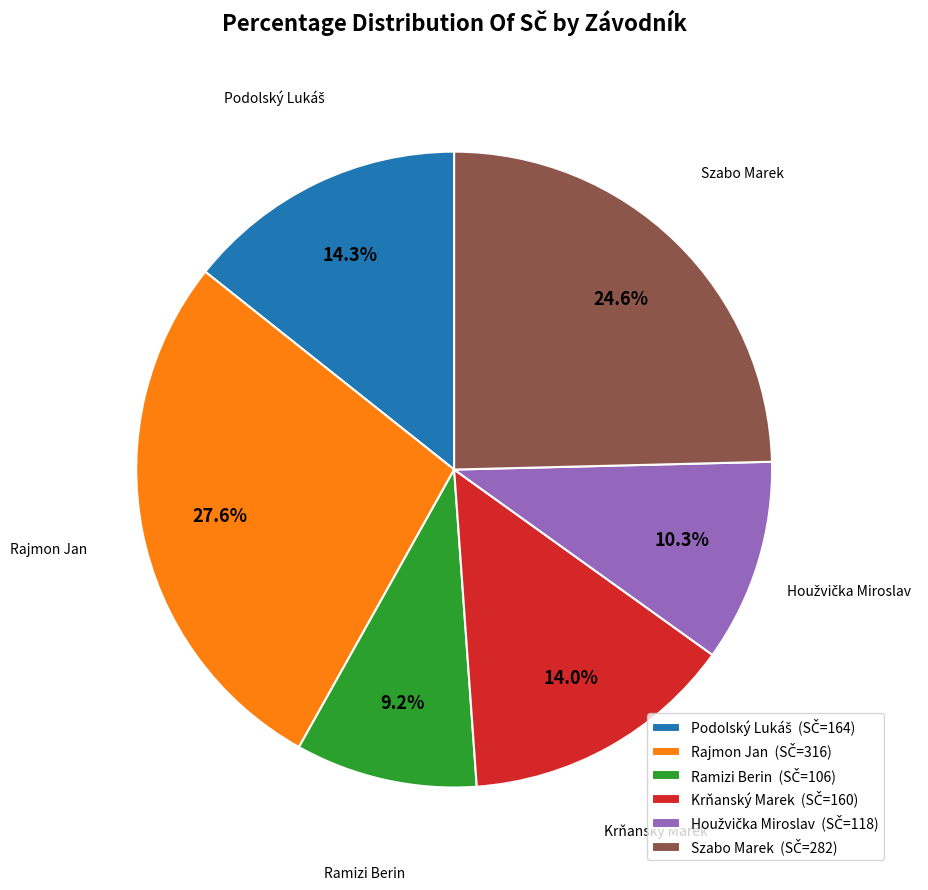

What is the ratio of the value at Rajmon Jan to the value at Ramizi Berin?

3.0